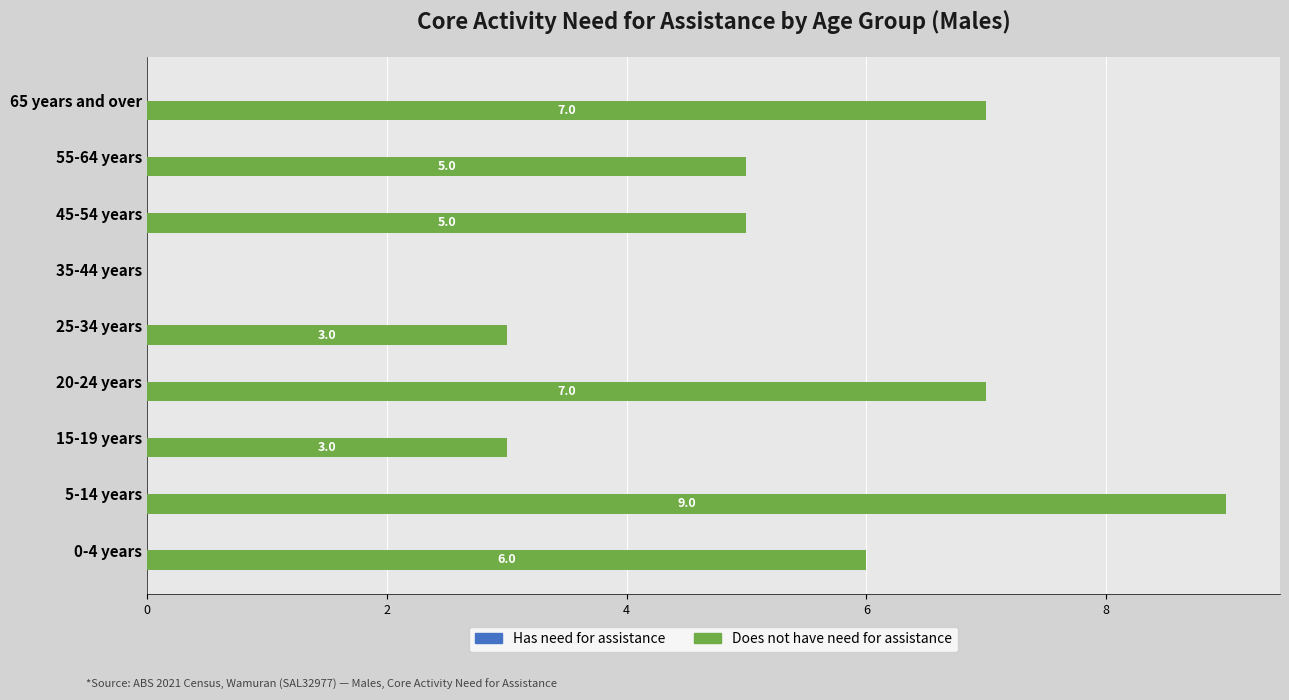

The value at 15-19 years is 3. True or false?

True